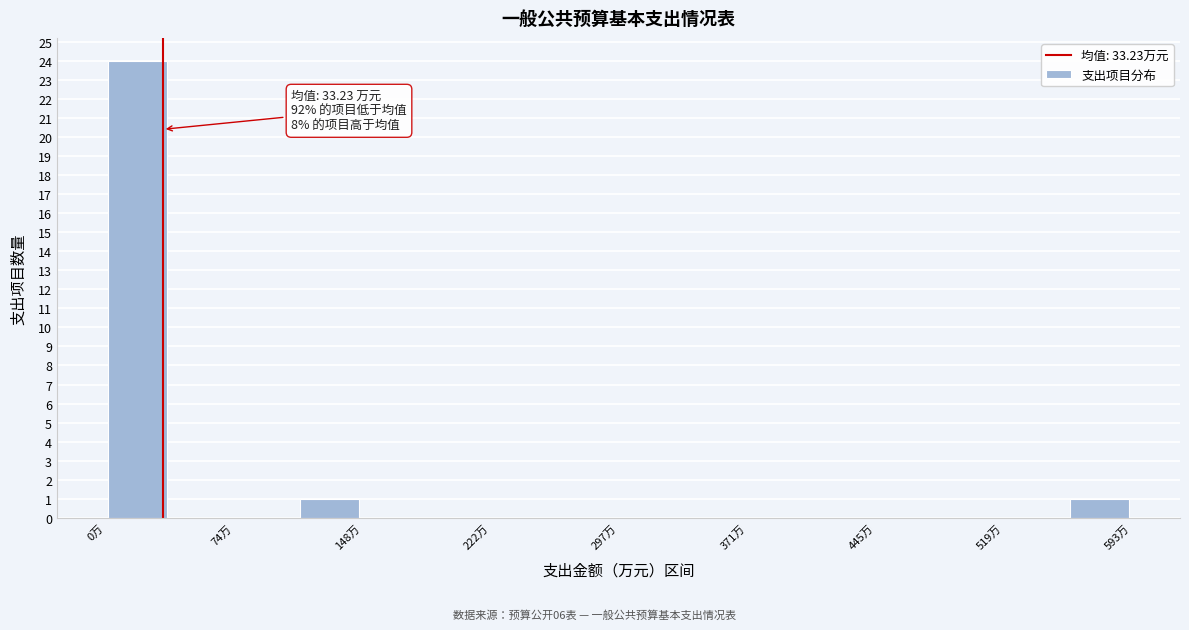

Read against the x-axis, roughly where is the centre of the tallest bar?

20